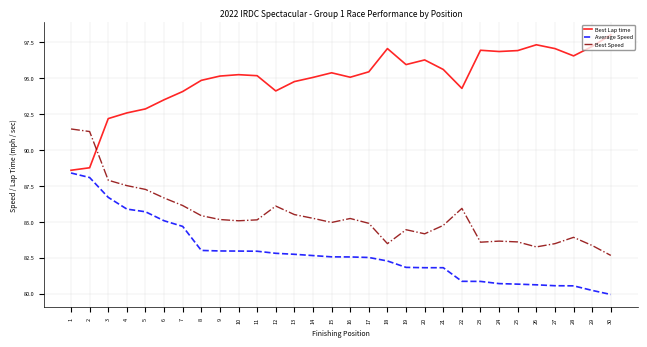

Rank the series by their average value, from highest to lowest.

Best Lap time, Best Speed, Average Speed